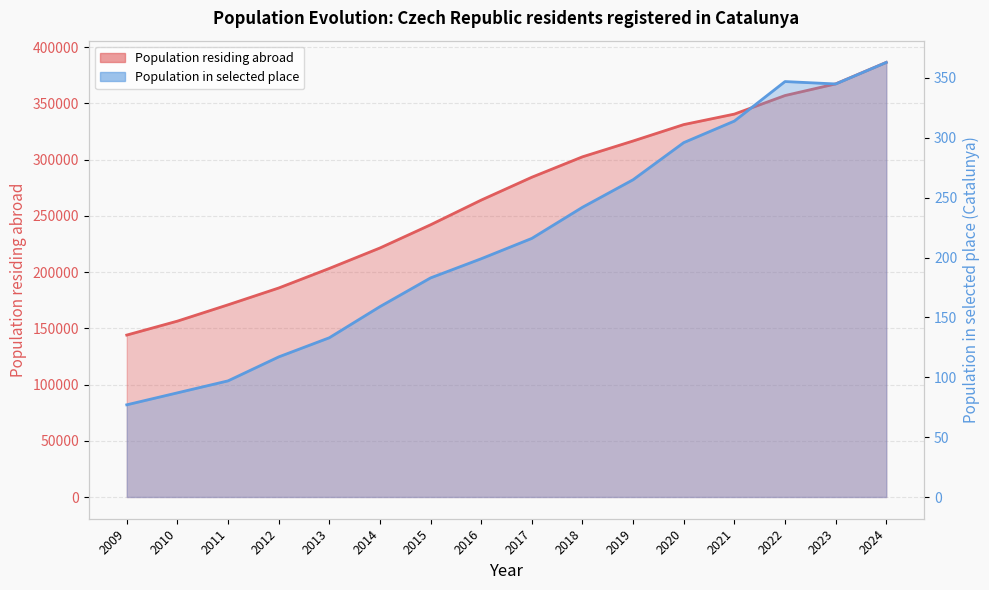

What is the smallest value displayed?

77